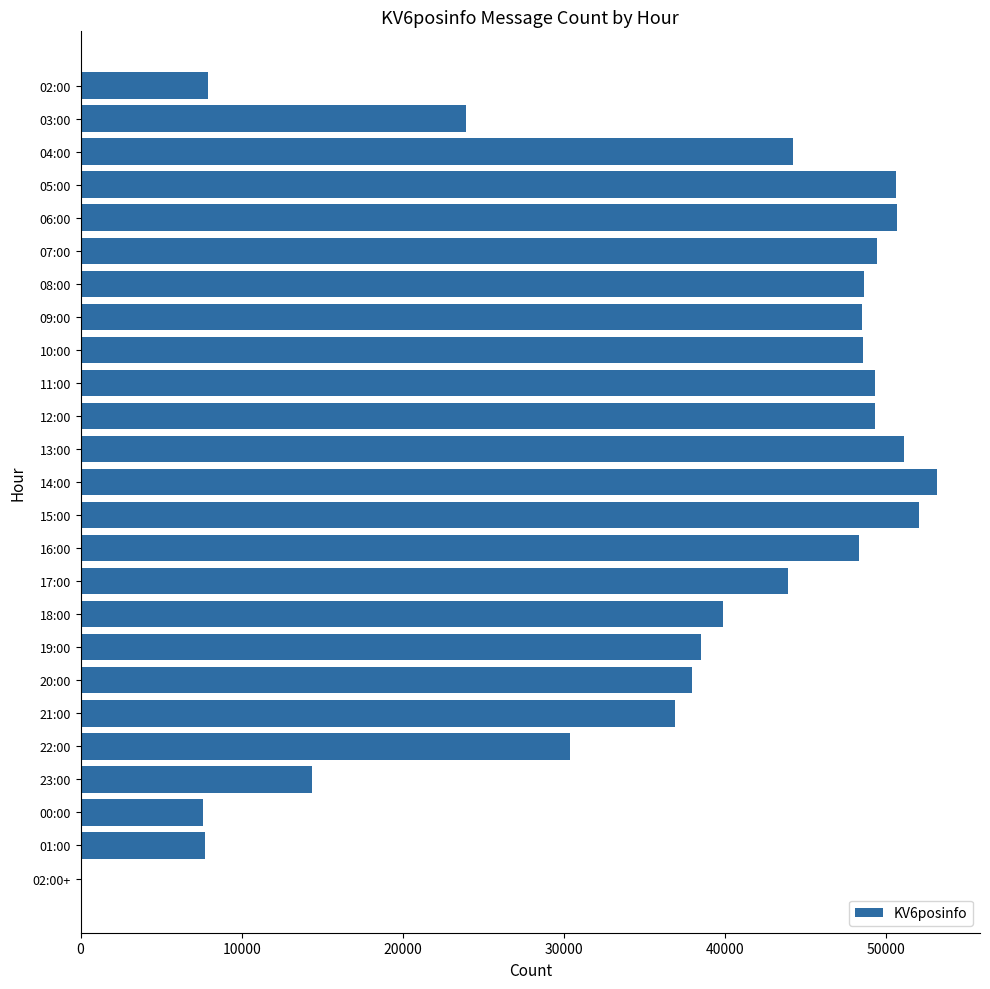

At which category does the chart reach its peak across all series?

14:00